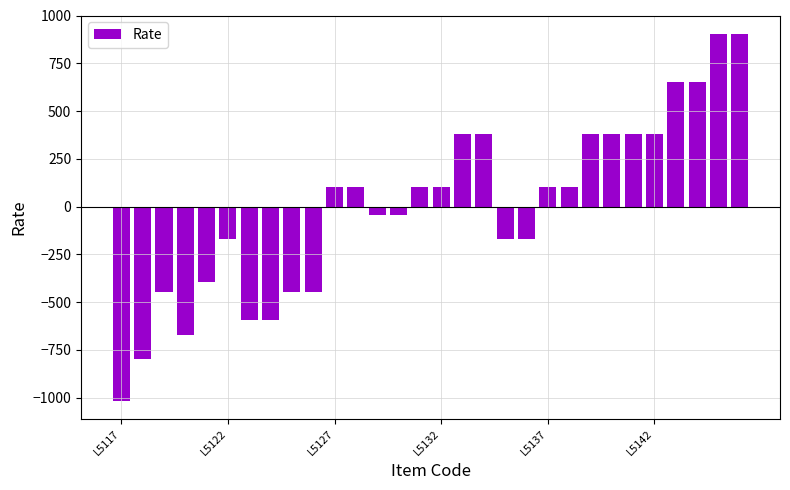

What is the maximum value shown in the chart?

904